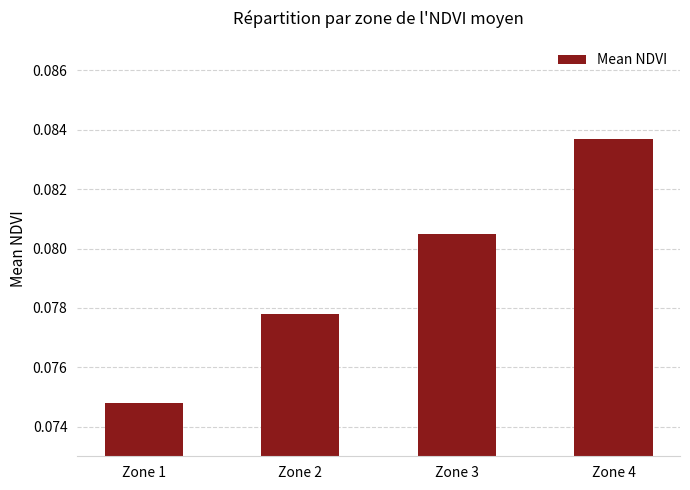

Which label corresponds to the smallest value in the chart?

Zone 1